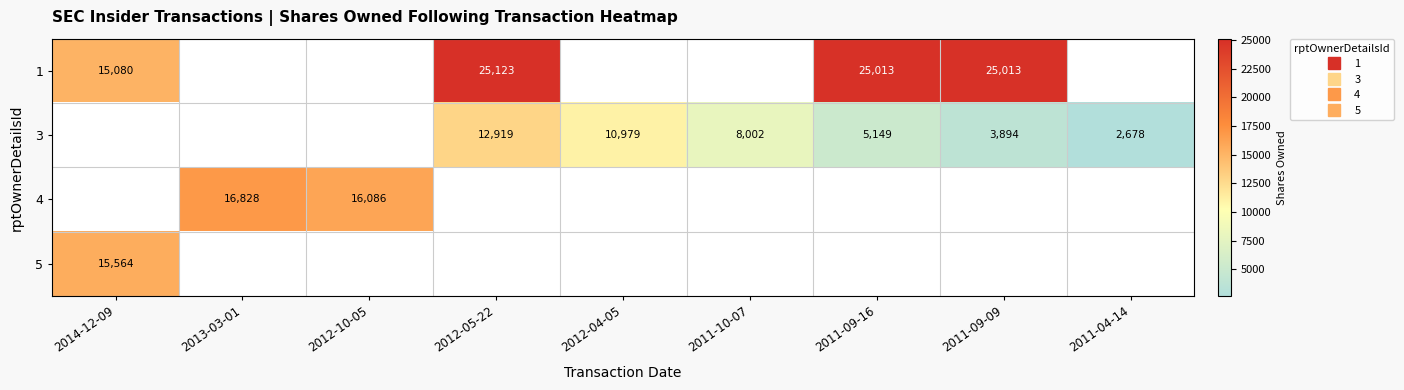

At how many categories does at least one series exceed 3192?

8